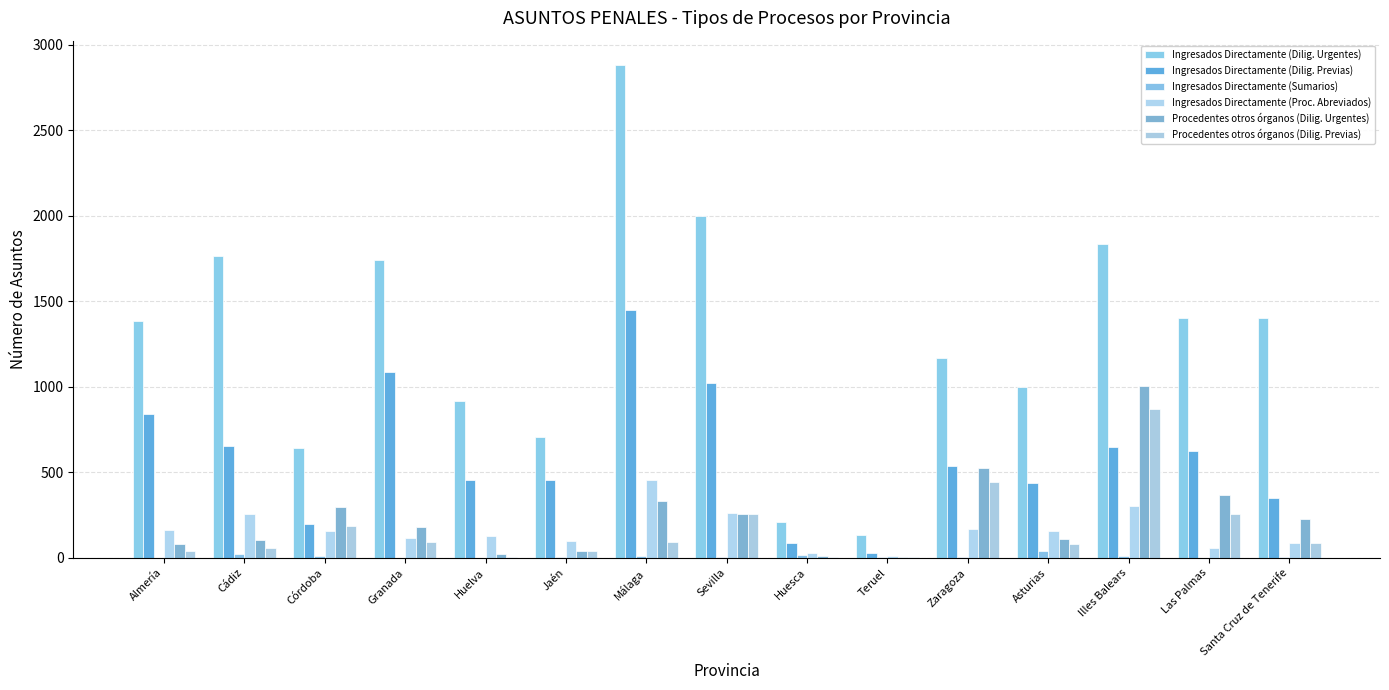

What is the maximum value shown in the chart?

2881